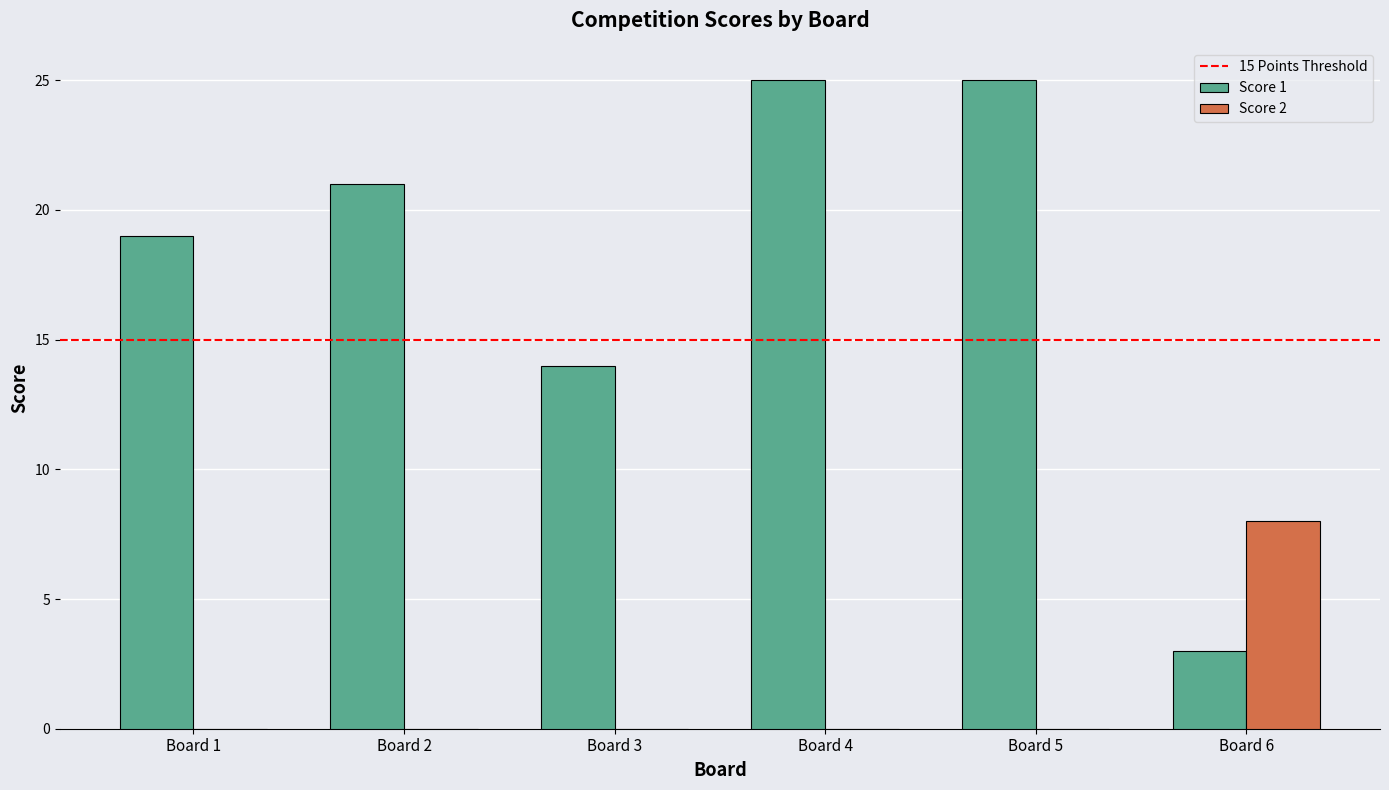

What is the maximum value shown in the chart?

25